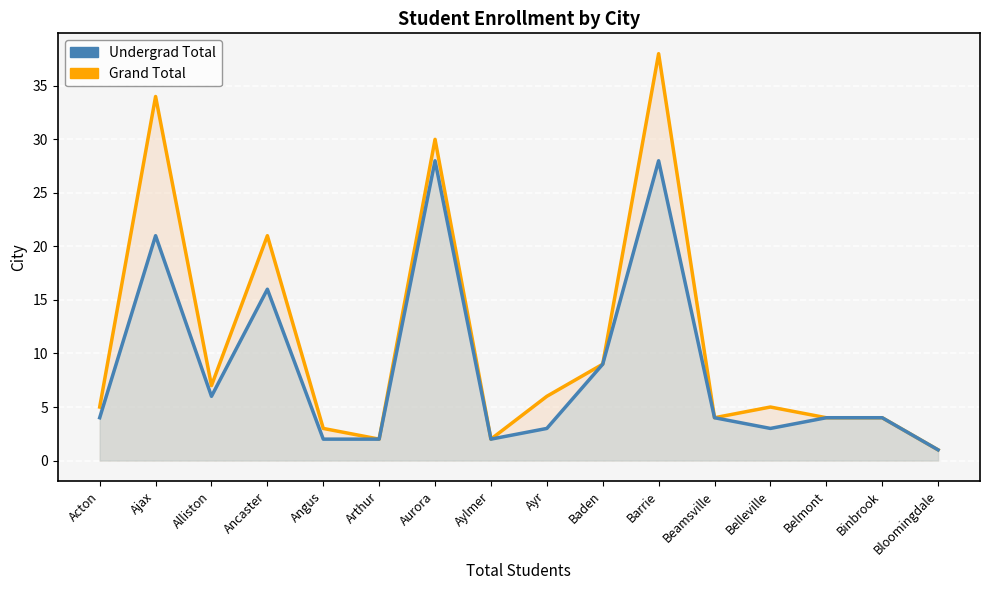

True or false: Undergrad Total and Grand Total intersect in this chart.

False